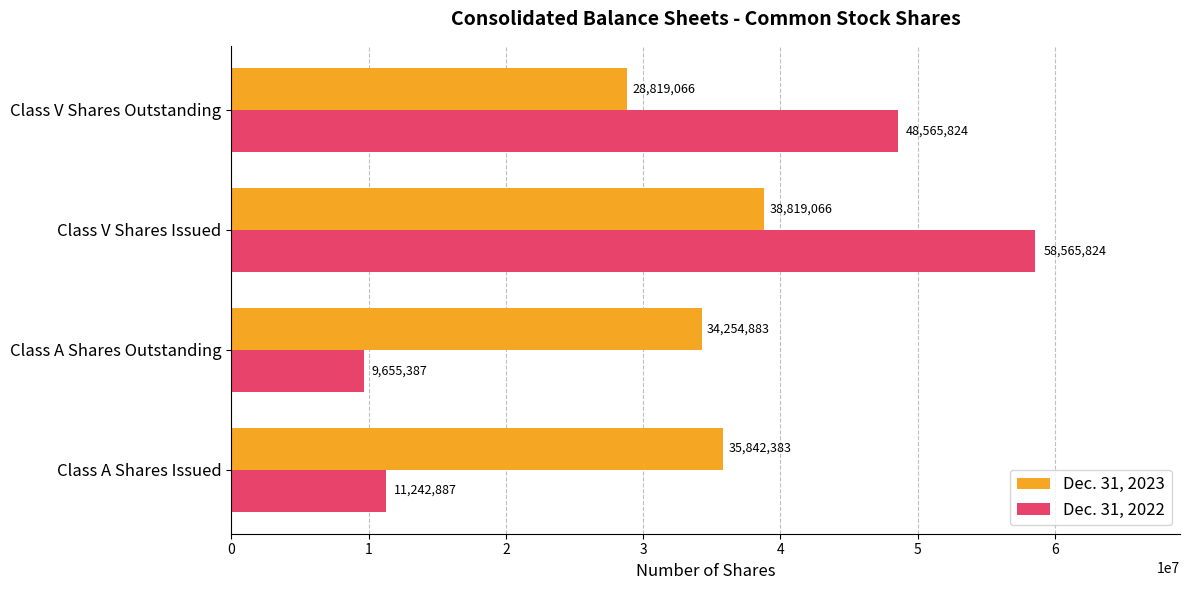

What is the spread (max minus min) of values at Class A Shares Outstanding?

24599496